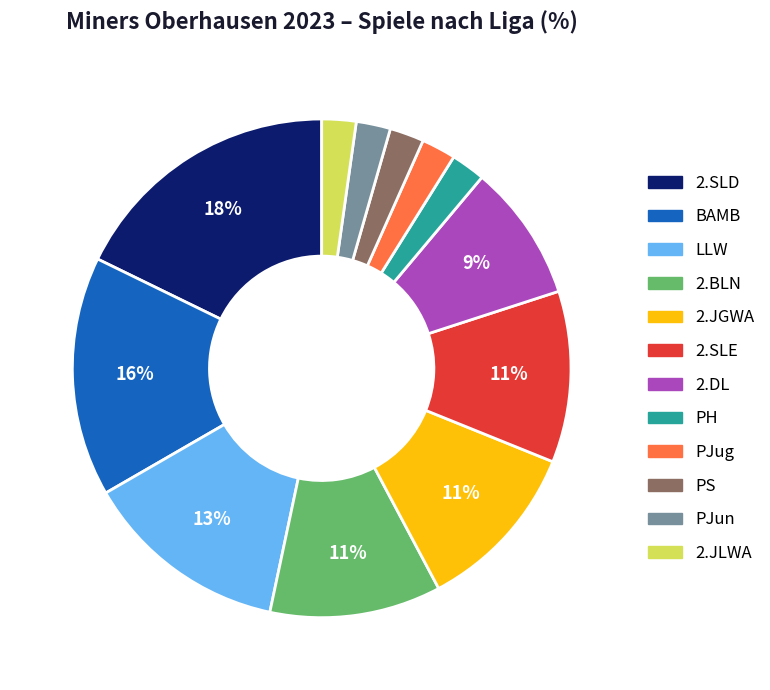

The 2.BLN slice represents 11% of the pie. True or false?

True